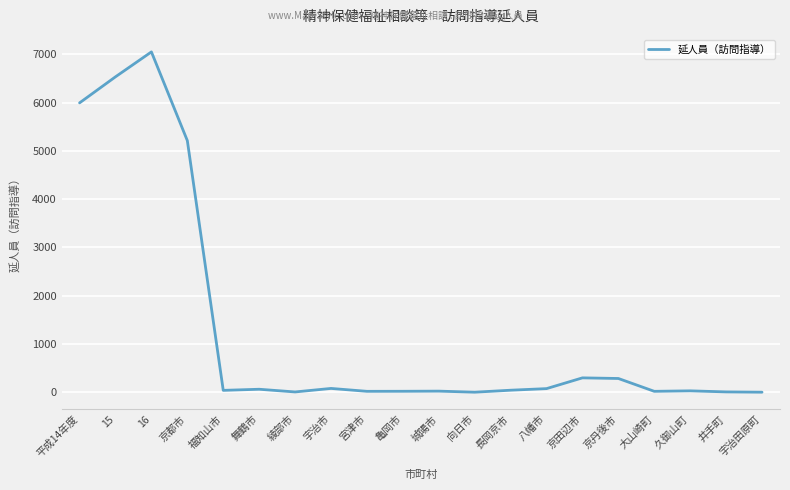

What is the difference between the maximum and minimum values?

7050